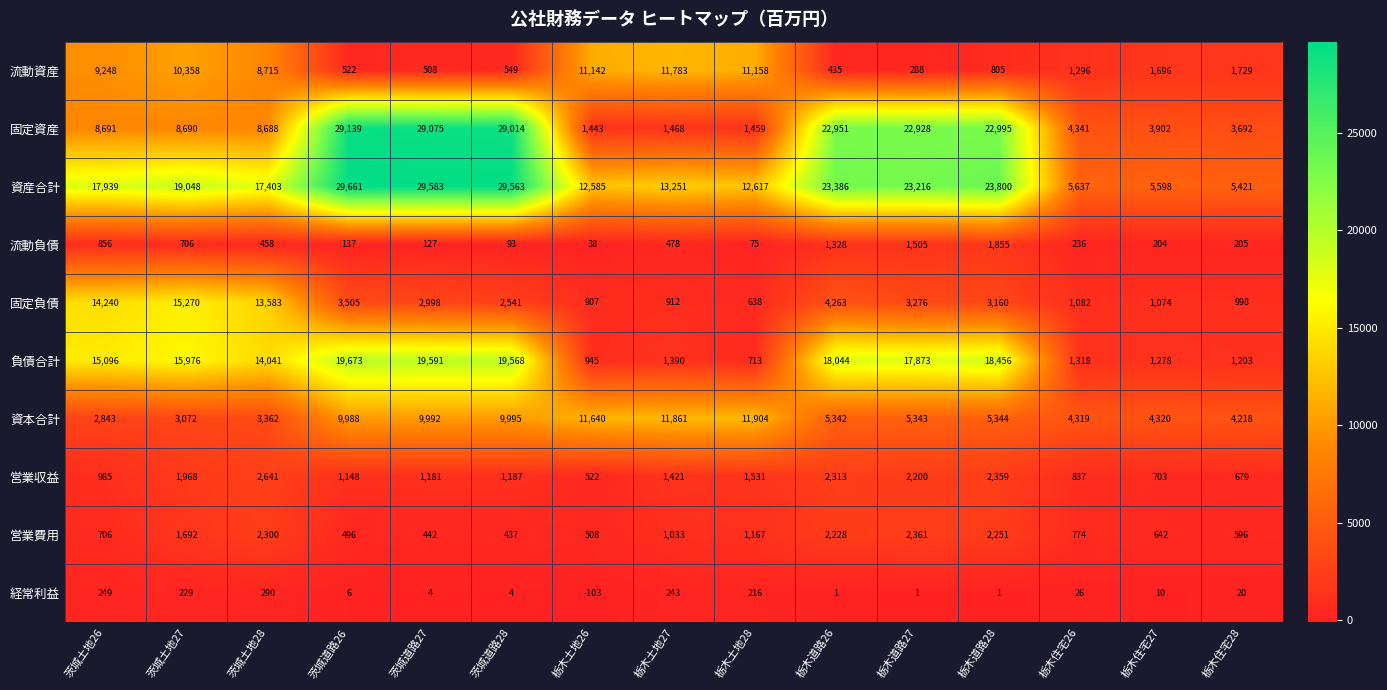

Is it true that 営業費用 equals 1620 at 栃木土地28?

False